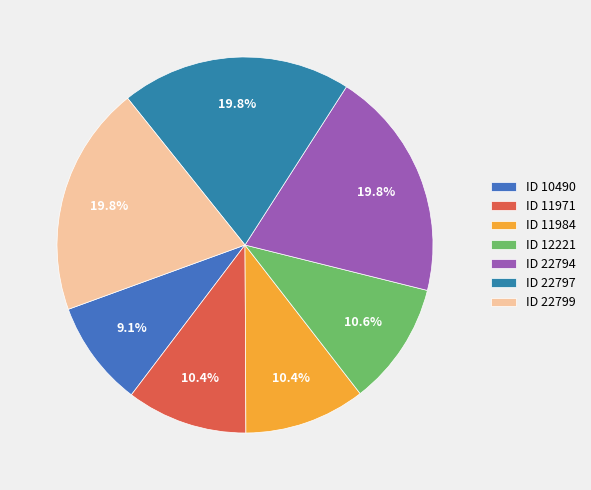

To the nearest percent, what portion does ID 11971 represent?

10%